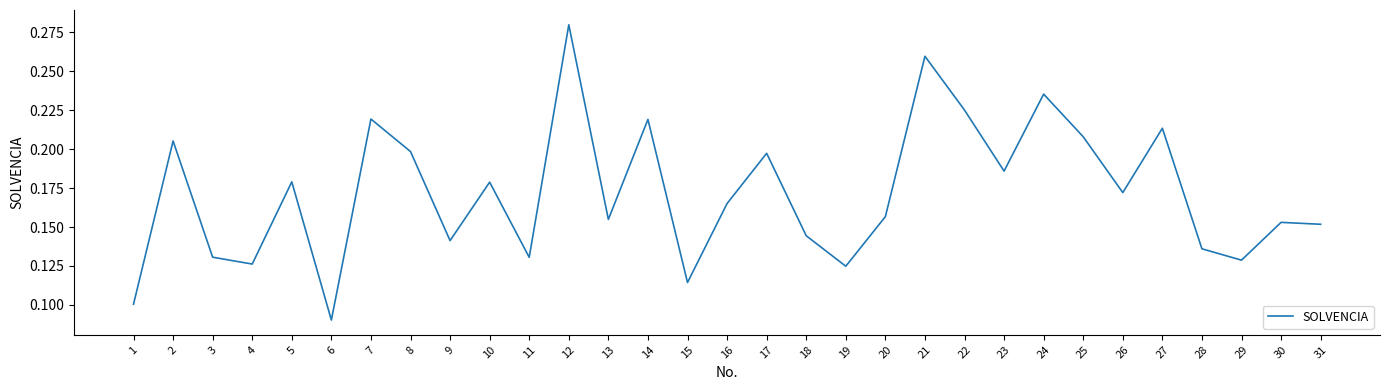

How many lines are shown in the chart?

1